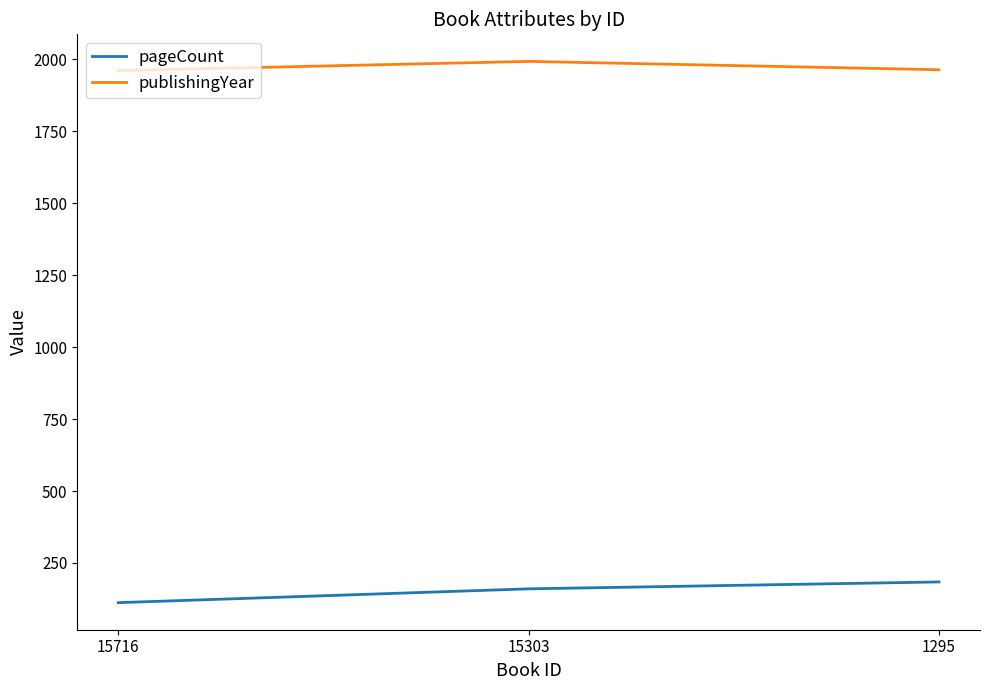

What is the smallest value displayed?

112